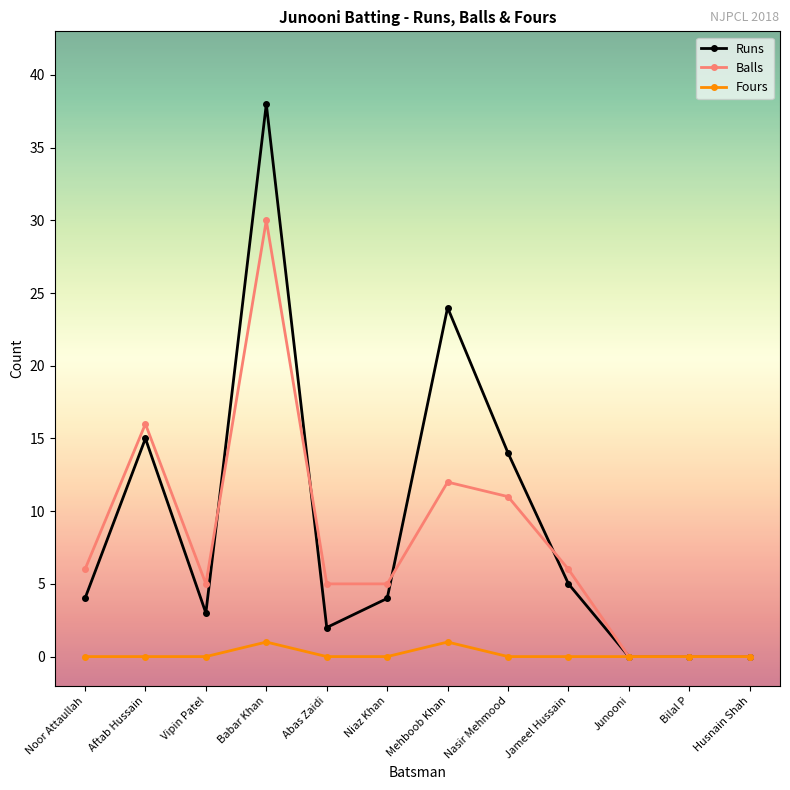

Where is the first local minimum for Balls?

Vipin Patel